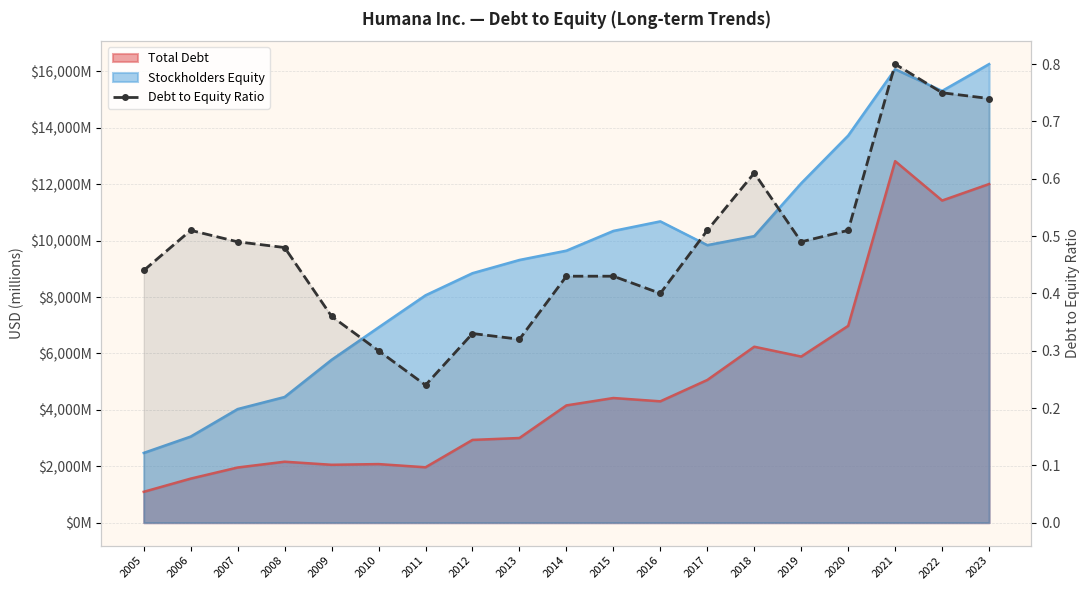

What is the sum of the values at 2010 and 2008?

0.8